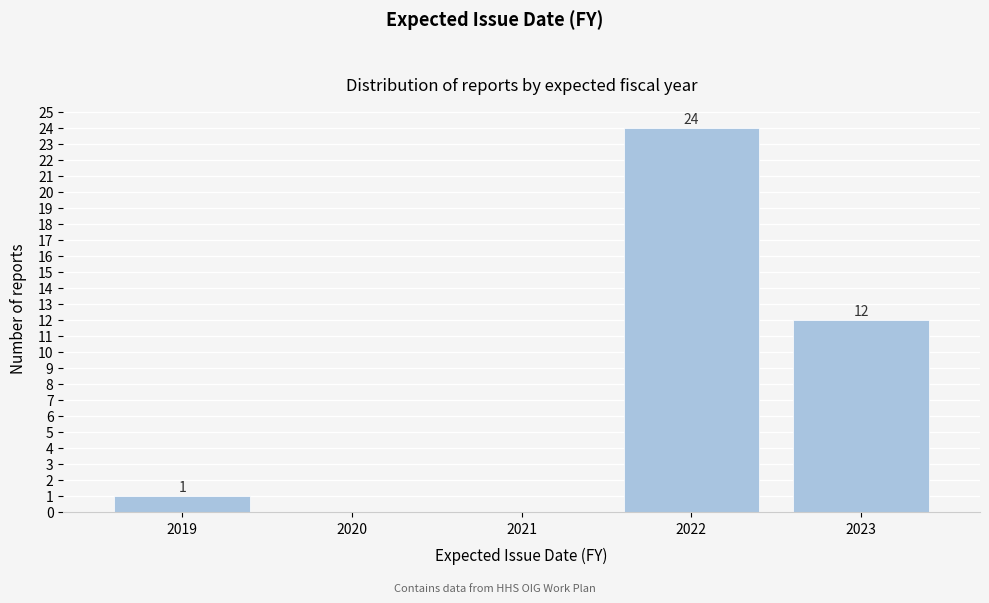

Reading left to right, extract all data points from this chart.

2019=1	2020=0	2021=0	2022=24	2023=12